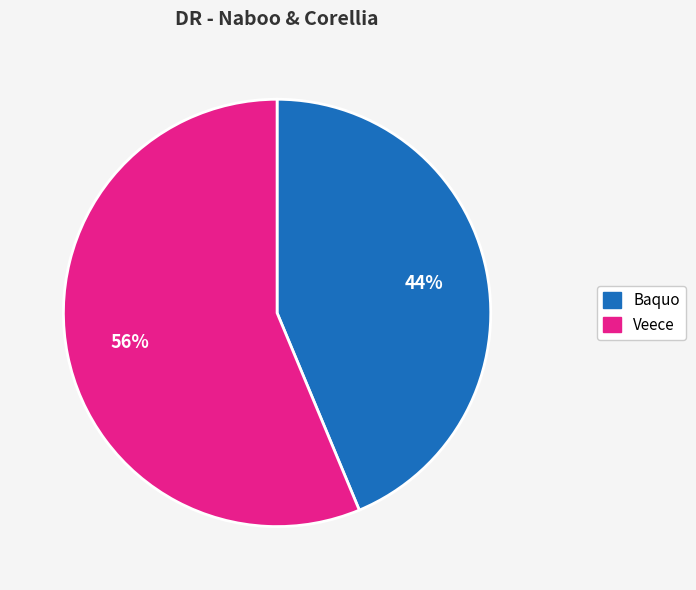

Count the number of slices in the pie.

2